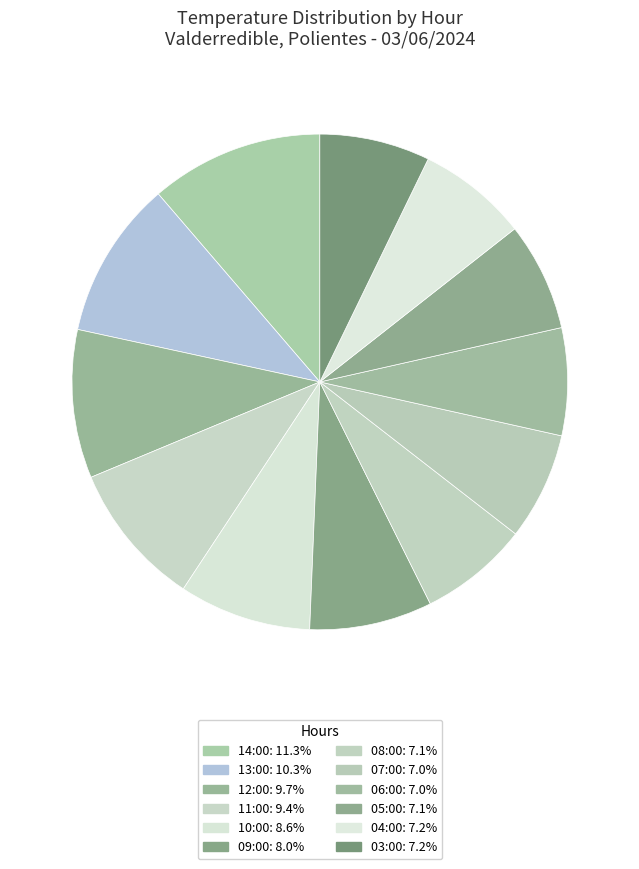

Is there any slice that represents more than half of the pie?

No